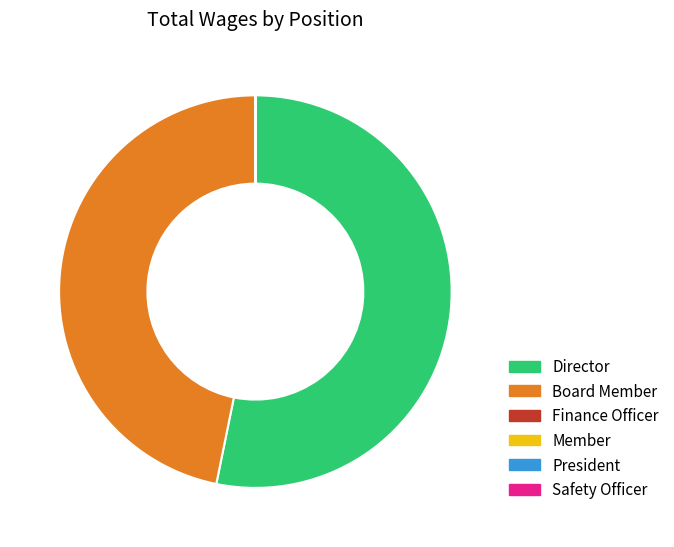

The Director slice represents 53% of the pie. True or false?

True